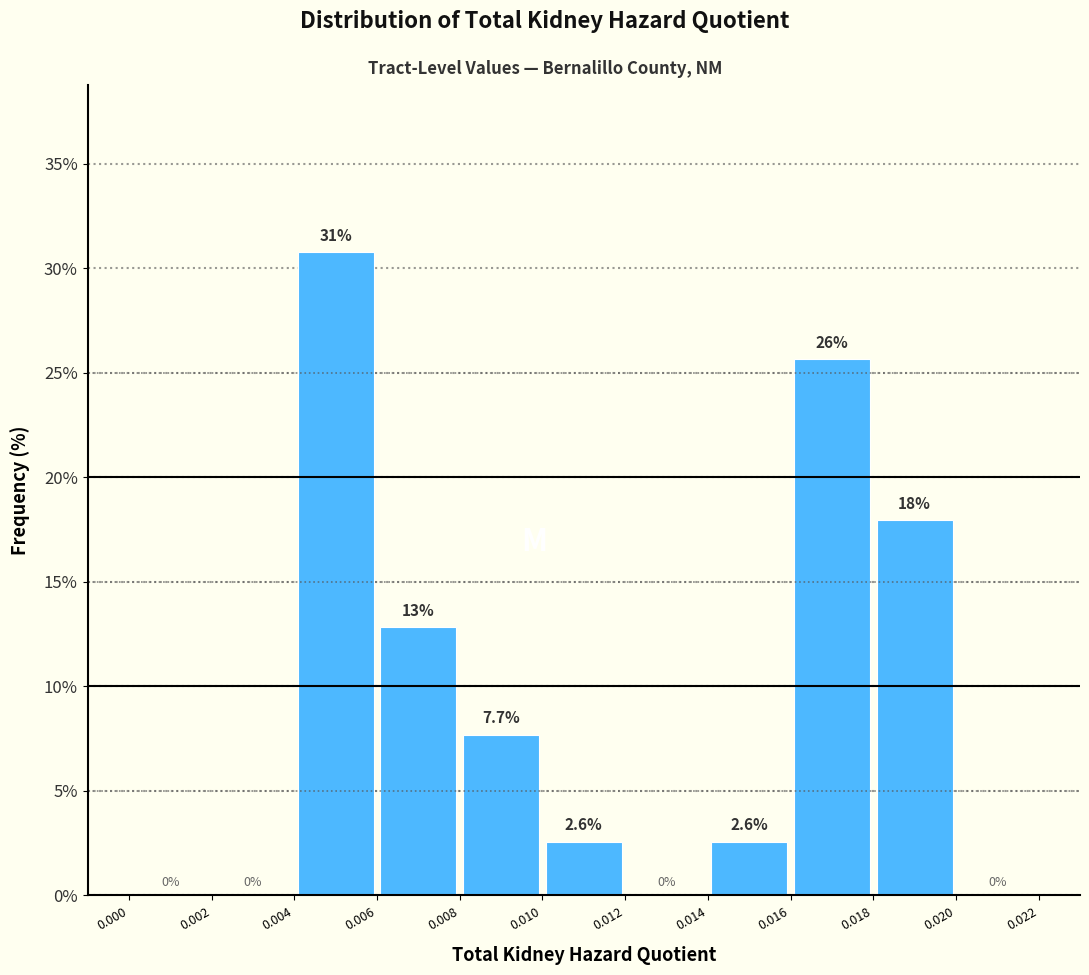

Over which range of the x-axis is the bar tallest?

0.004 to 0.006